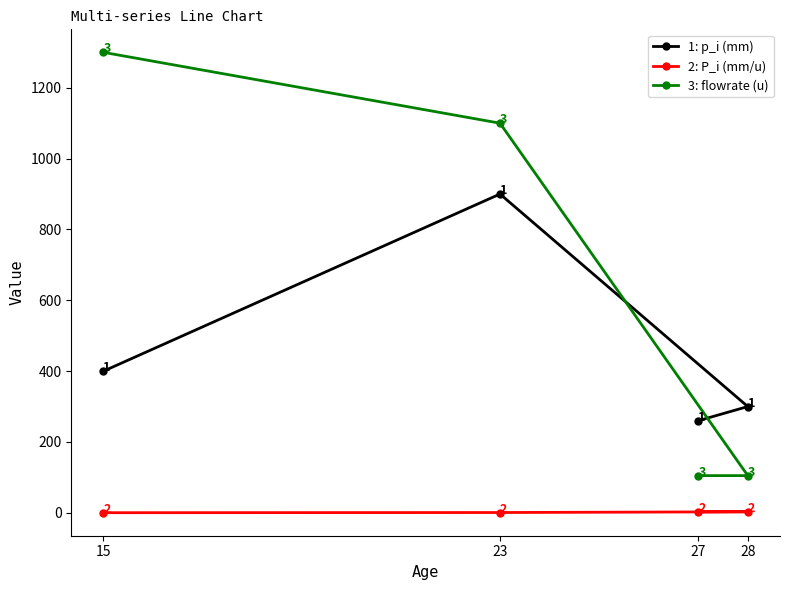

What is the smallest value displayed?

0.3